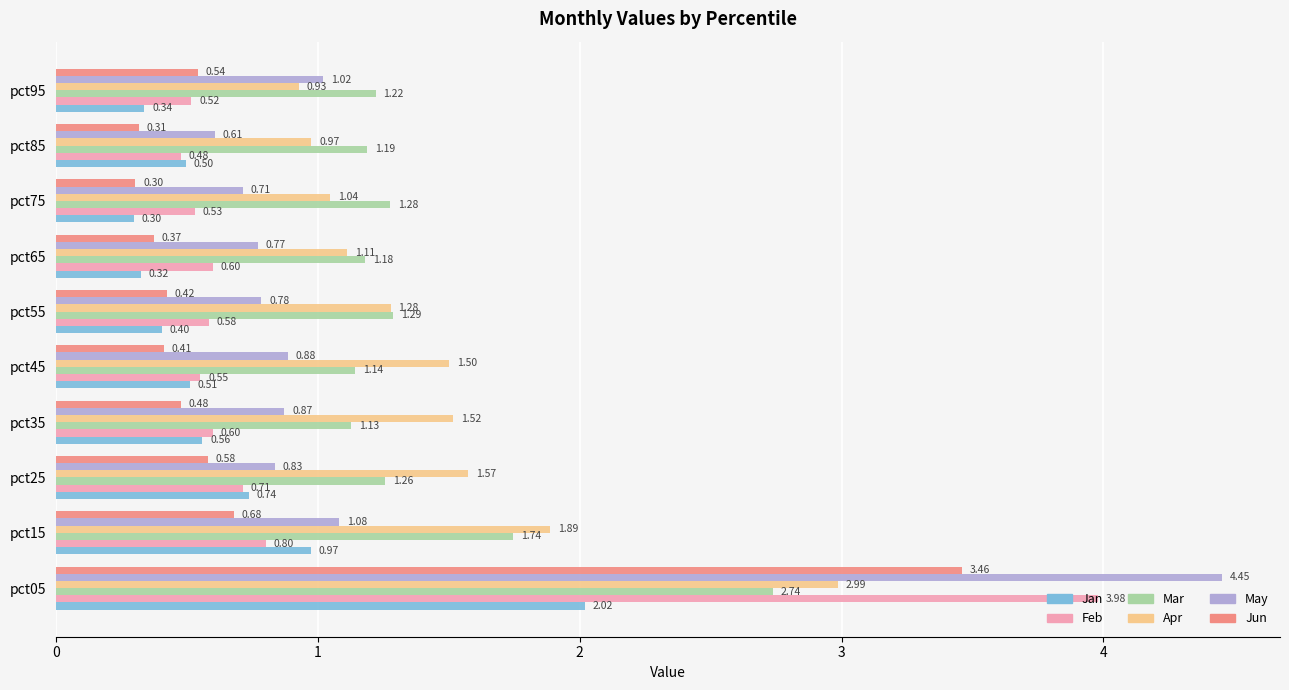

What is the spread (max minus min) of values at pct05?

2.4